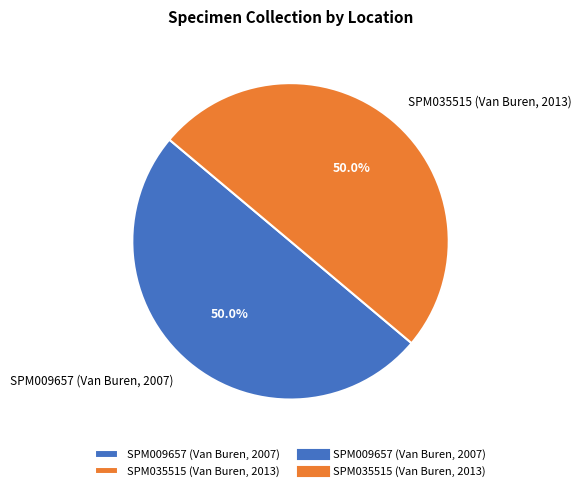

To the nearest percent, what portion does SPM009657 (Van Buren, 2007) represent?

50%